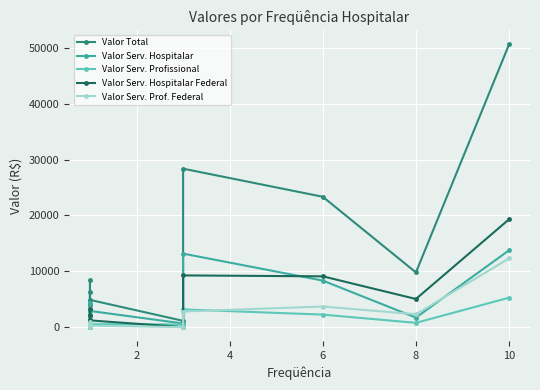

What are all the series names shown in the legend?

Valor Total, Valor Serv. Hospitalar, Valor Serv. Profissional, Valor Serv. Hospitalar Federal, Valor Serv. Prof. Federal